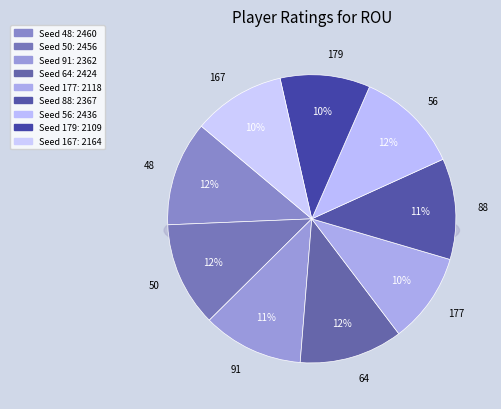

The 167 slice represents 1% of the pie. True or false?

False